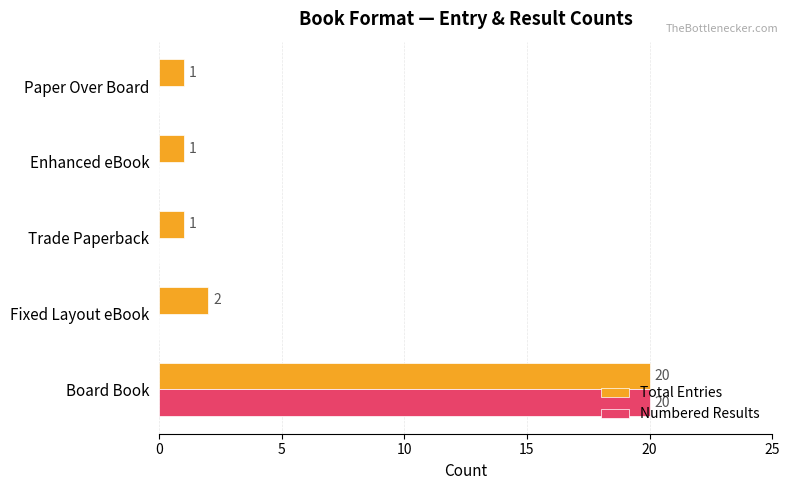

What is the sum of all Total Entries values?

25